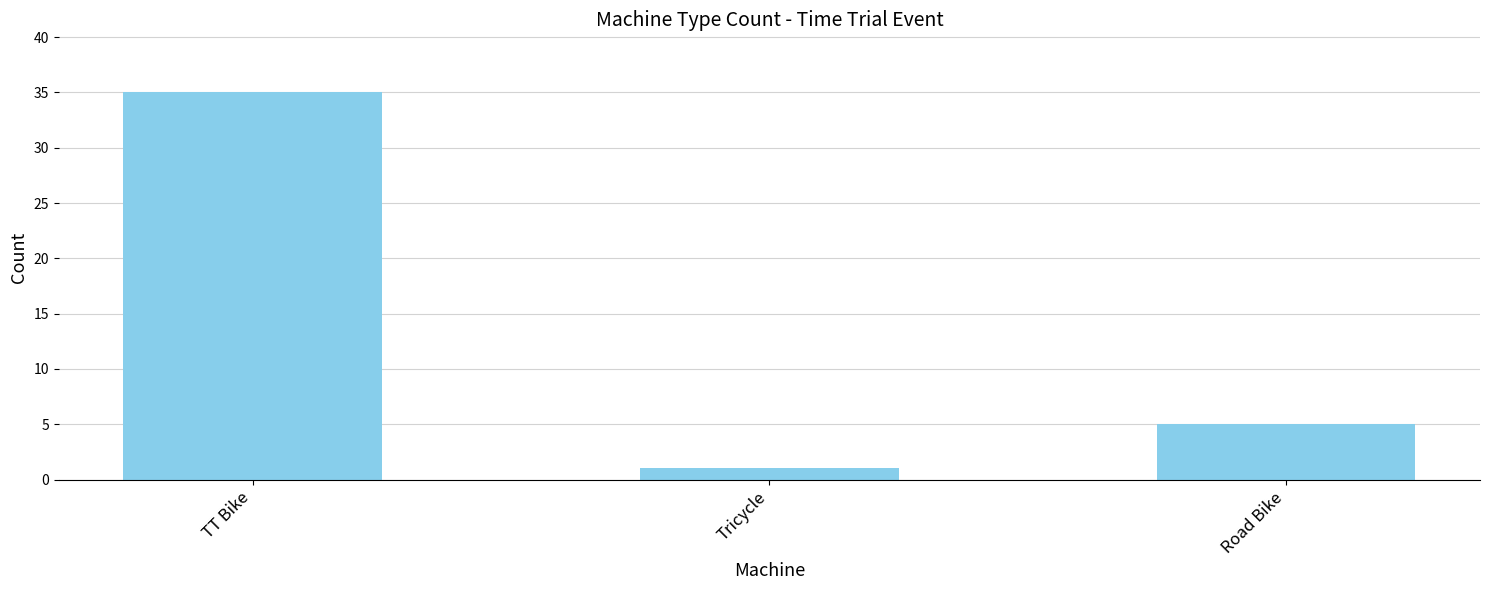

Are the bars grouped side by side (vs. stacked)?

No